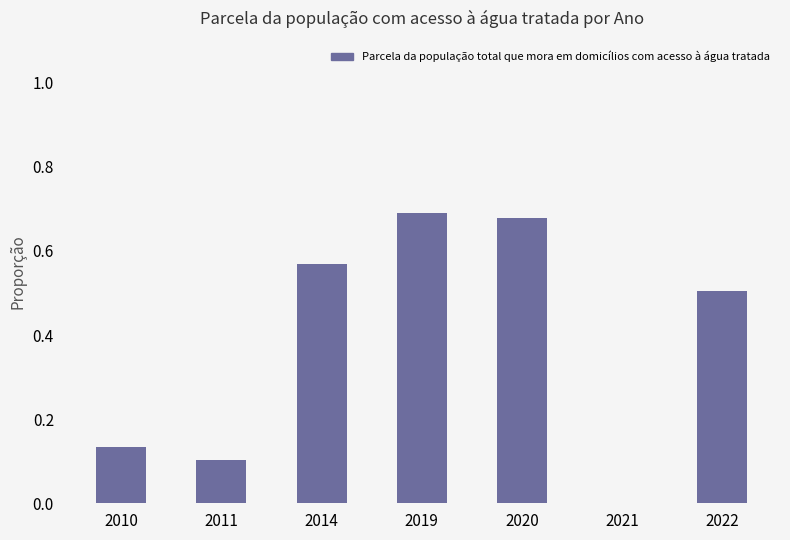

Count the number of data series in this chart.

1